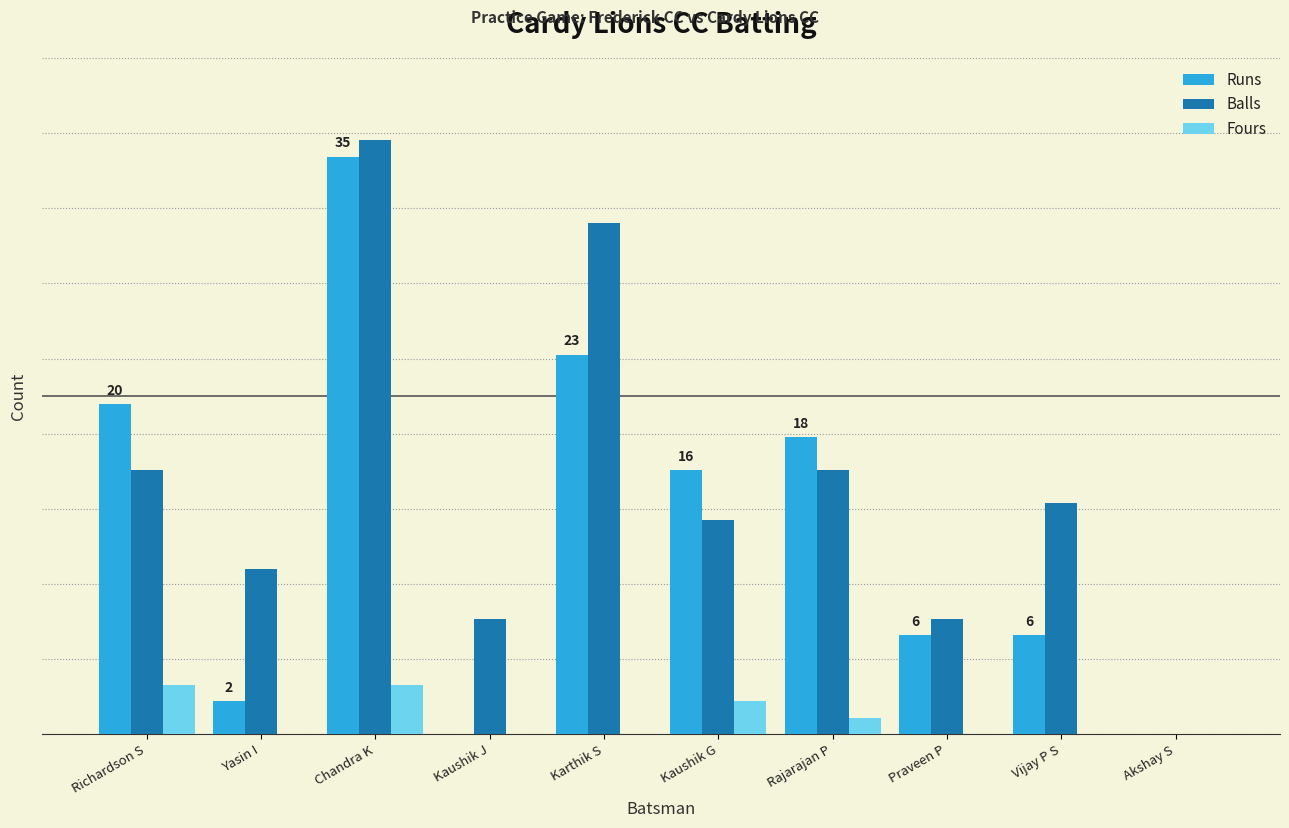

What are all the series names shown in the legend?

Runs, Balls, Fours